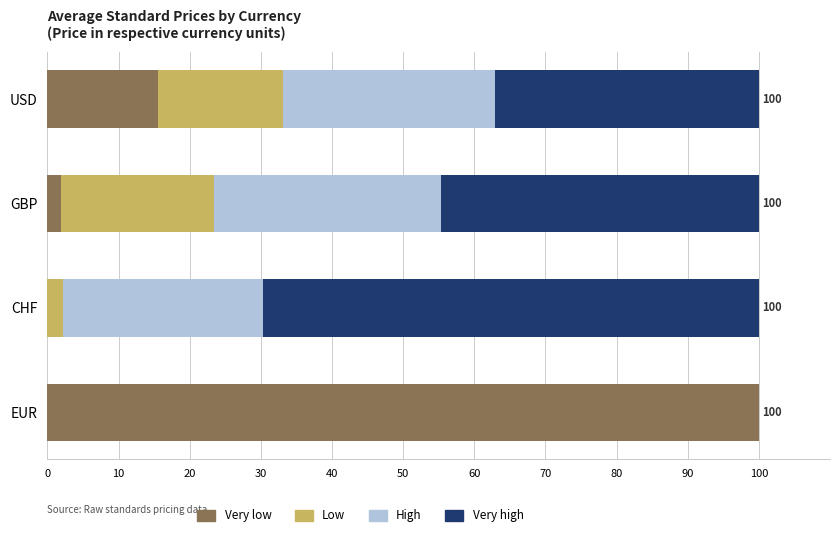

The value of Very low at EUR is 100.0. True or false?

True